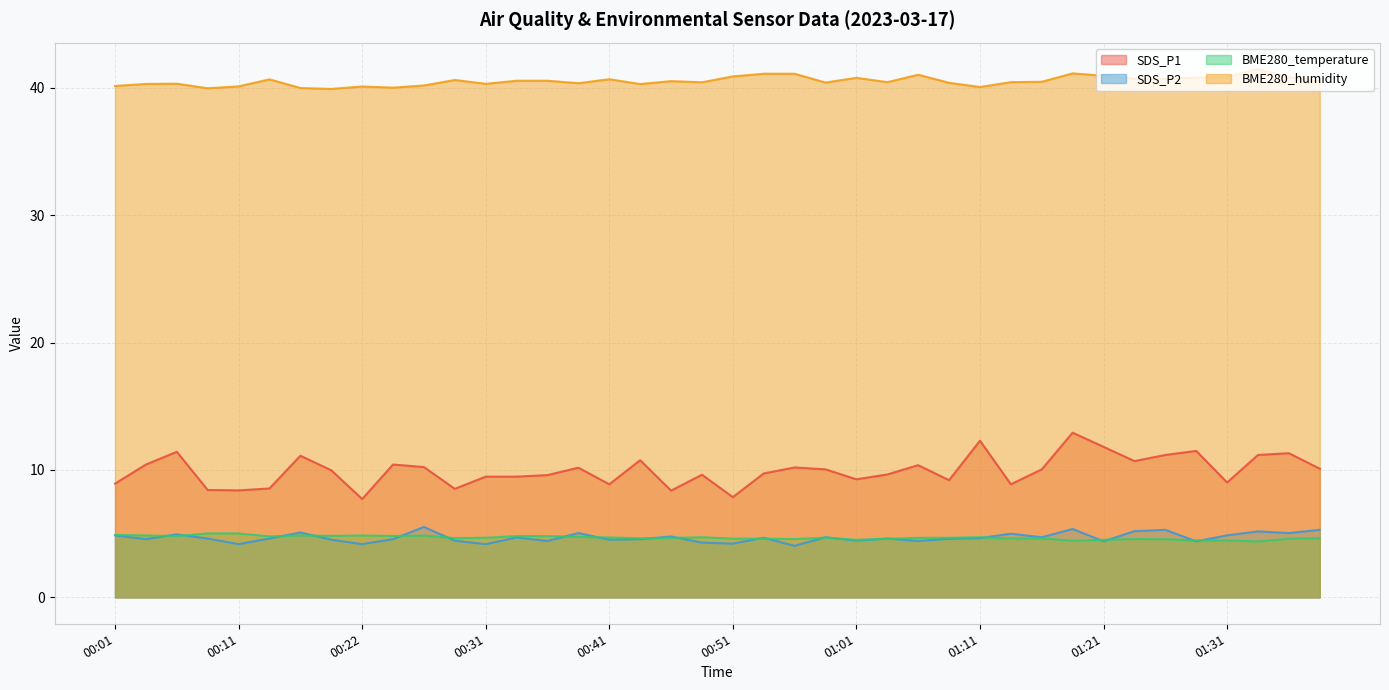

What is the label of the 14th point from the right?

01:06